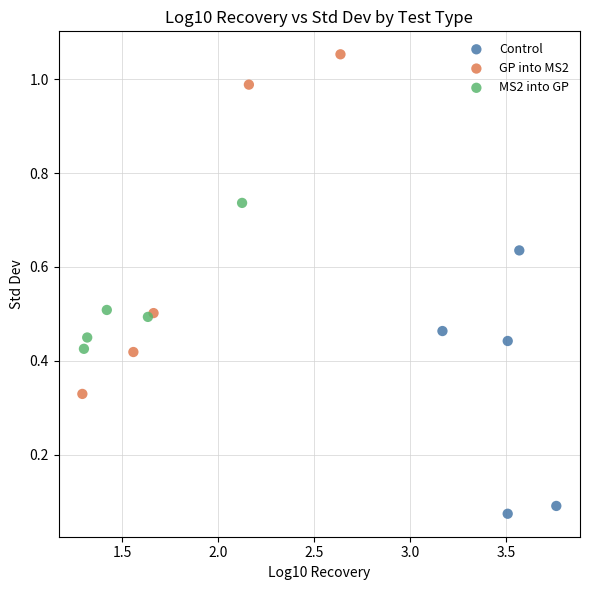

Which series contains the highest Y value?

GP into MS2